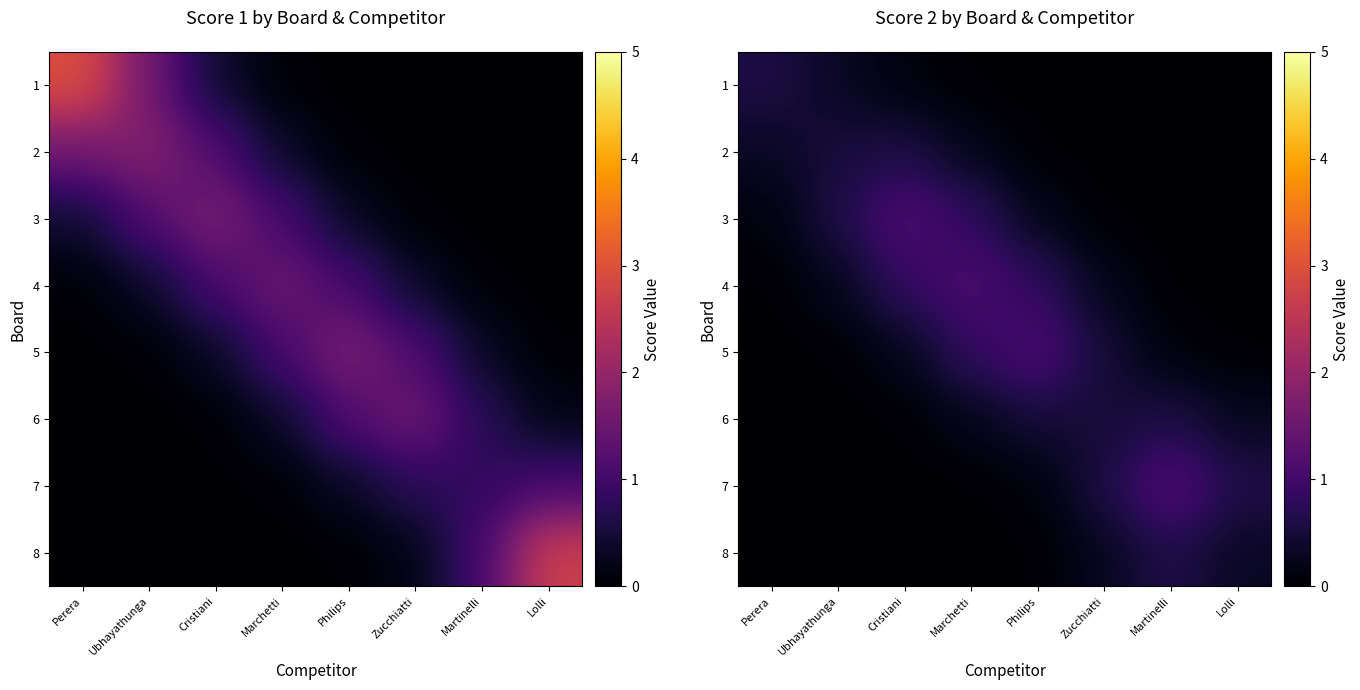

What is the total value across all series at Ubhayathunga?

1.7